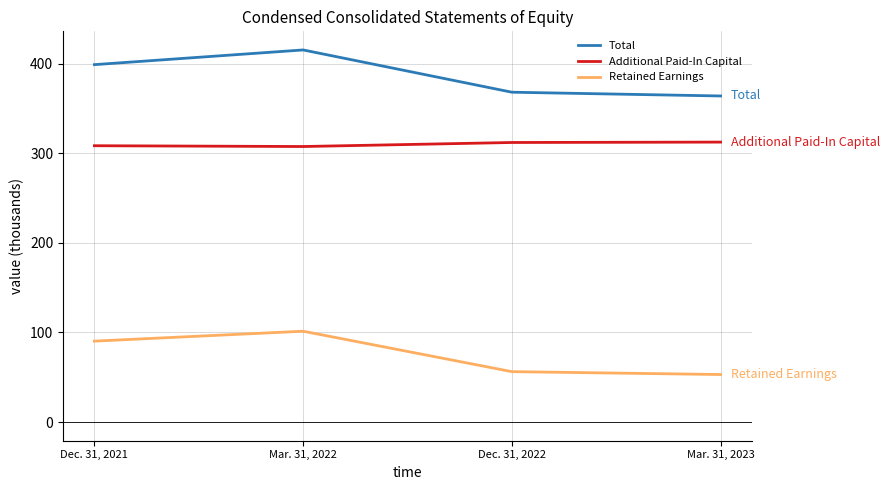

Between Mar. 31, 2022 and Mar. 31, 2023, which series saw the biggest shift?

Total